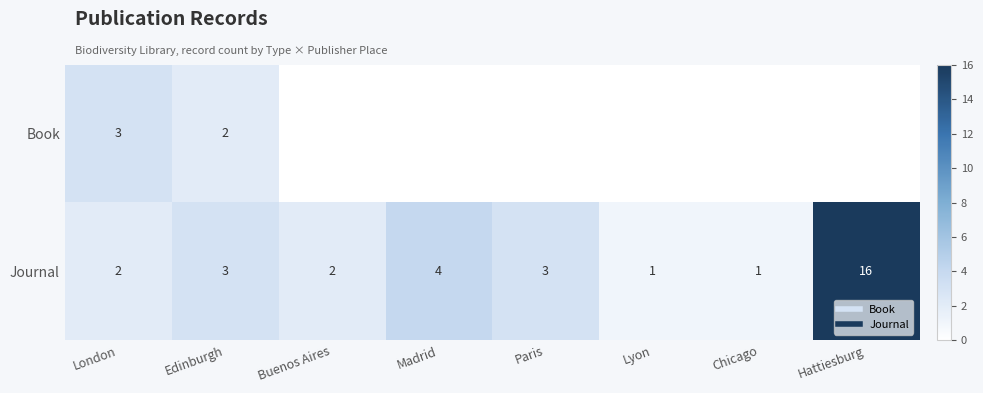

Rank the series at London from highest to lowest value.

Book, Journal